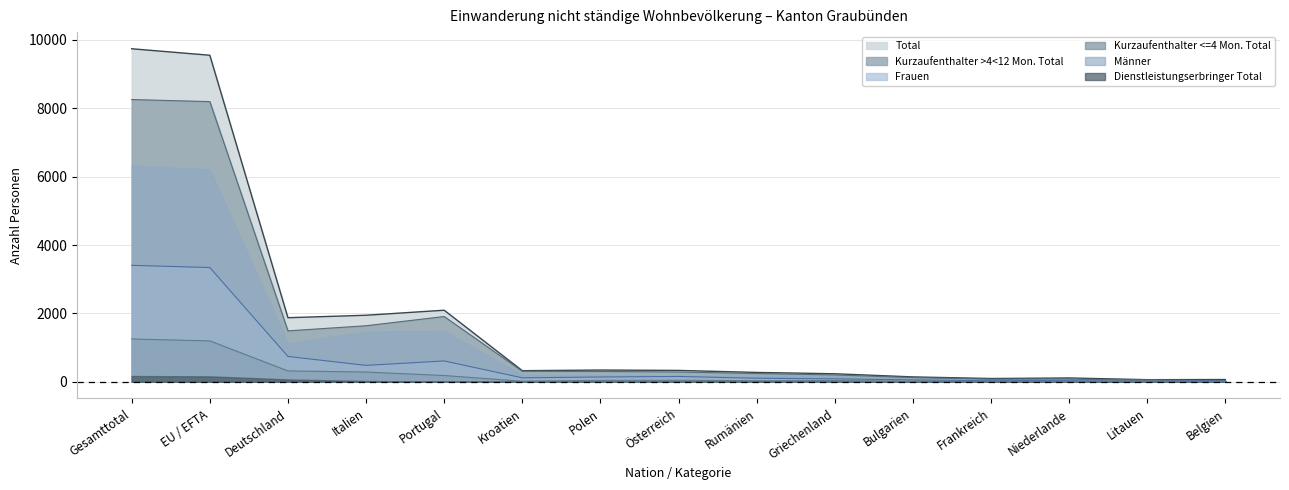

List the series in order of their peak value, highest first.

Total, Kurzaufenthalter >4<12 Mon. Total, Männer, Frauen, Kurzaufenthalter <=4 Mon. Total, Dienstleistungserbringer Total